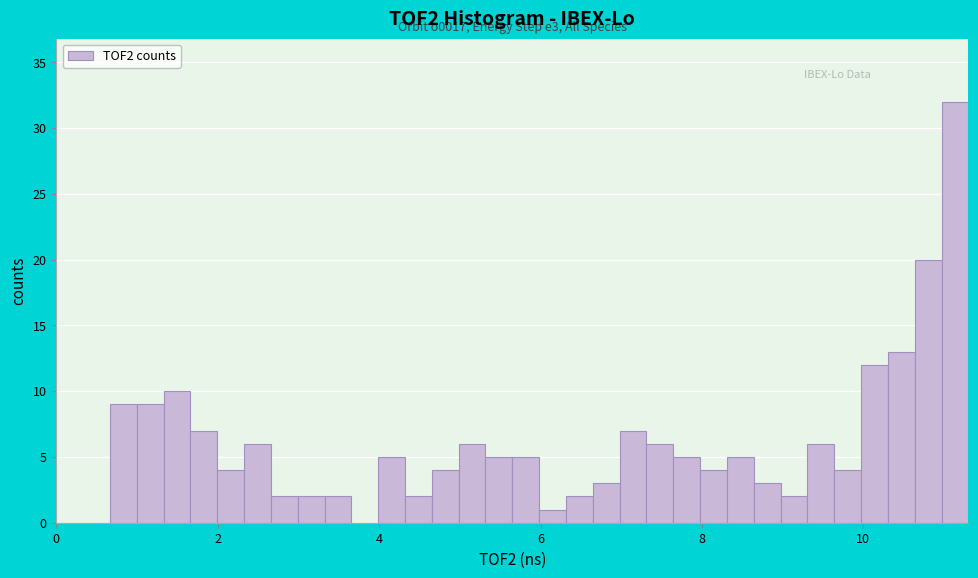

Around what value on the x-axis is the tallest bar? Give the approximate position of its centre, as read against the axis.

11.2